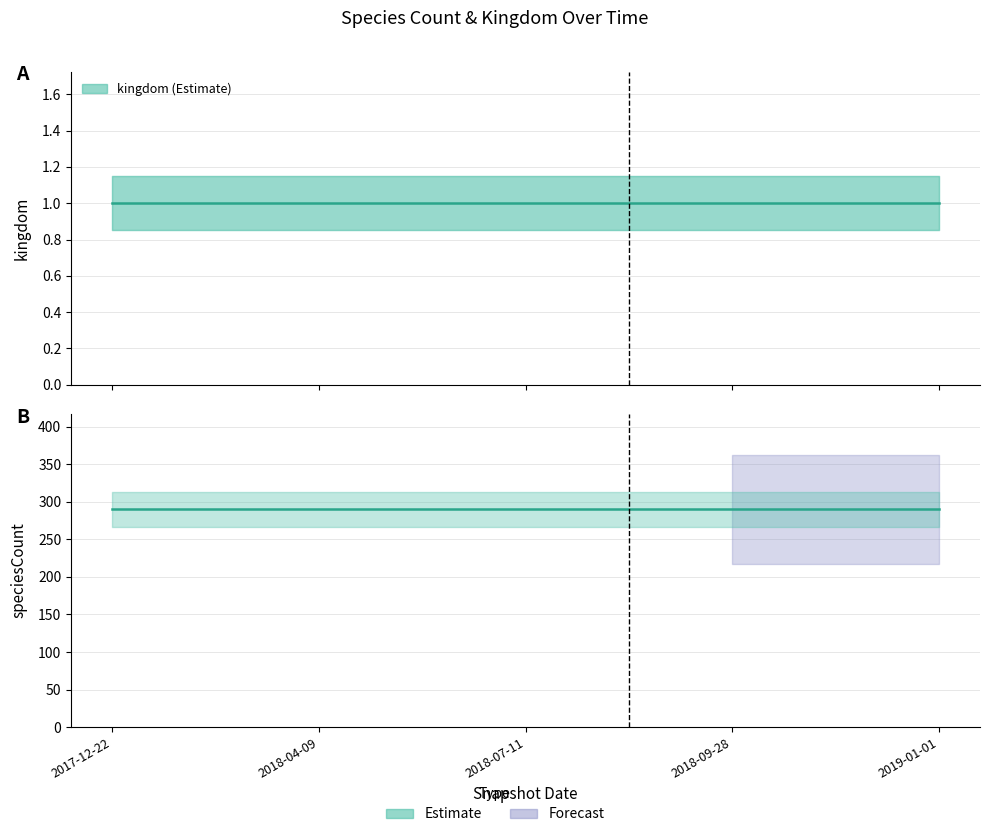

Is this an area chart (filled region under the line)?

No